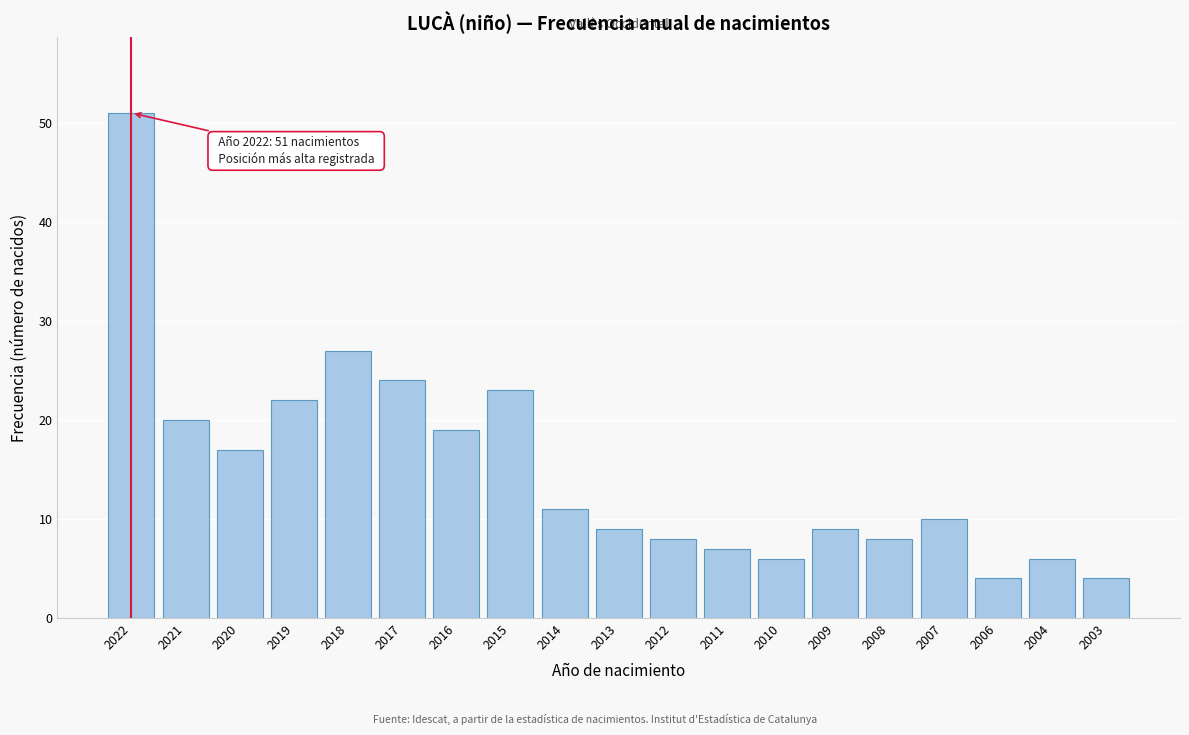

Reading left to right, list all the values displayed in this chart.

51	20	17	22	27	24	19	23	11	9	8	7	6	9	8	10	4	6	4